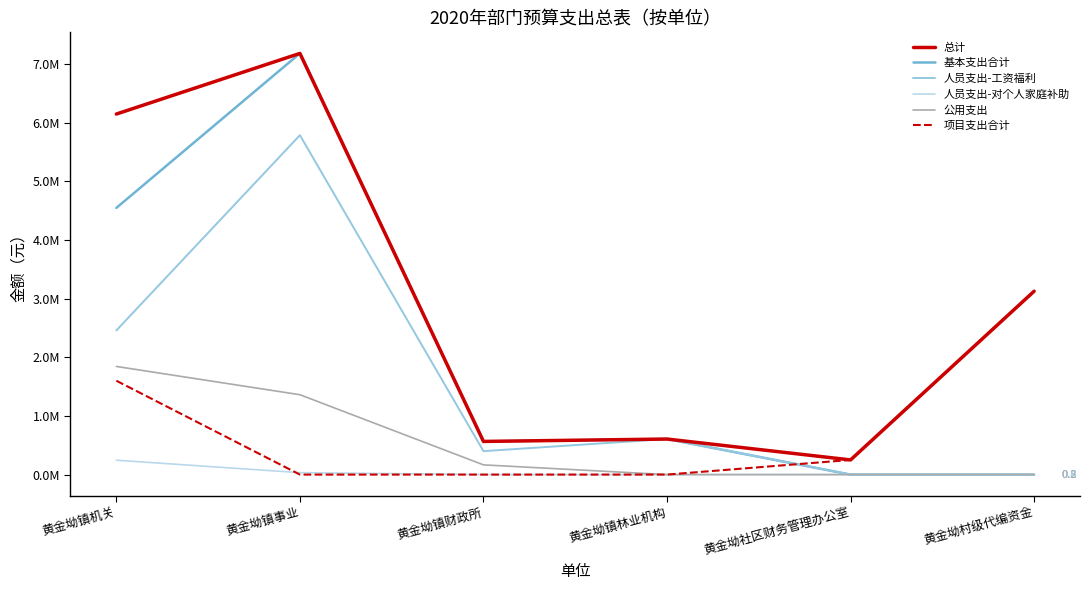

True or false: 项目支出合计 and 公用支出 cross at least once.

False